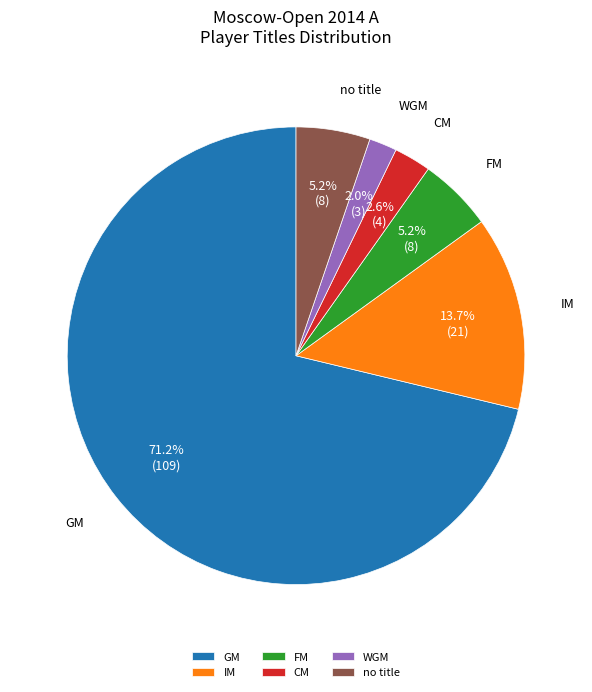

To the nearest percent, what is the average slice percentage?

17%